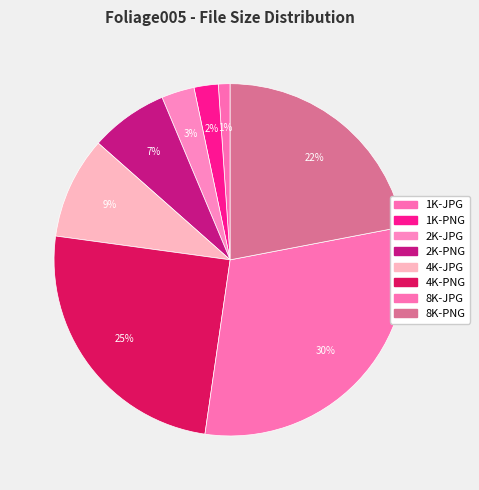

To the nearest percent, what is the difference between the largest and smallest slice percentages?

29%